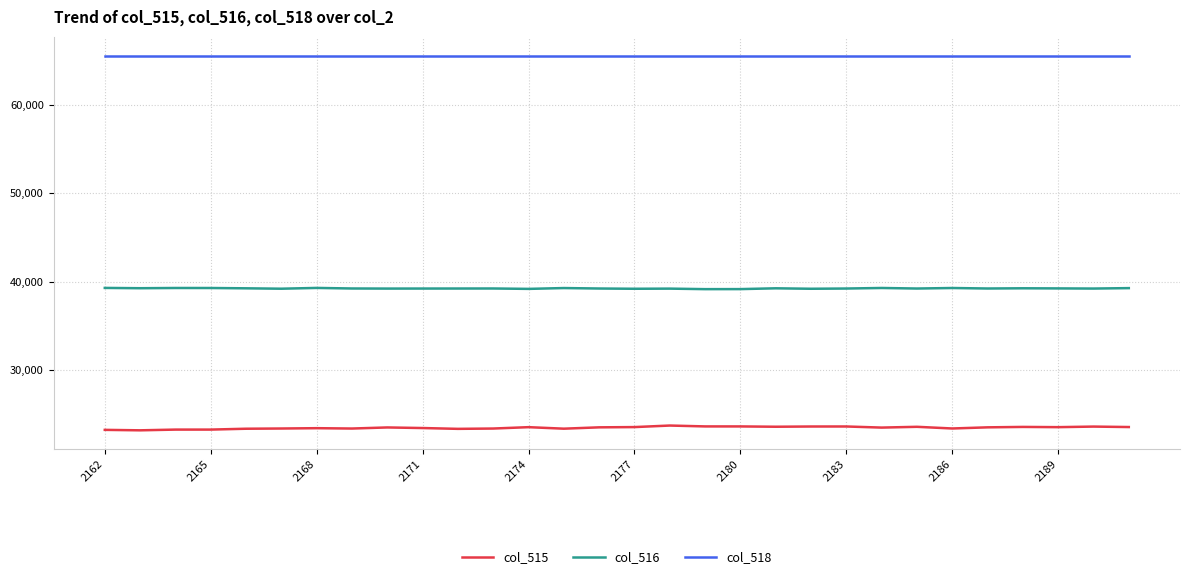

List the series in order of their overall mean, lowest first.

col_515, col_516, col_518